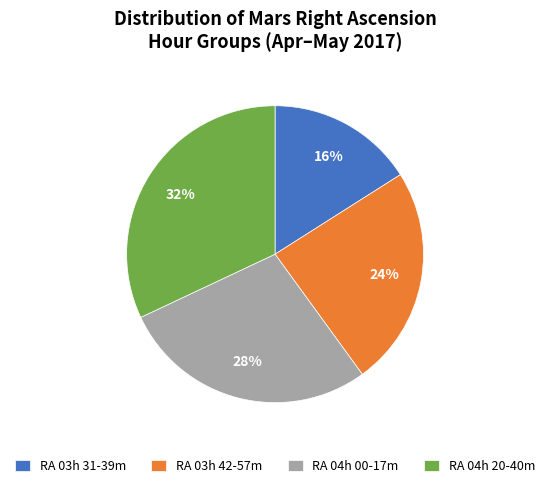

What percentage is the RA 04h 20-40m slice, to the nearest percent?

32%